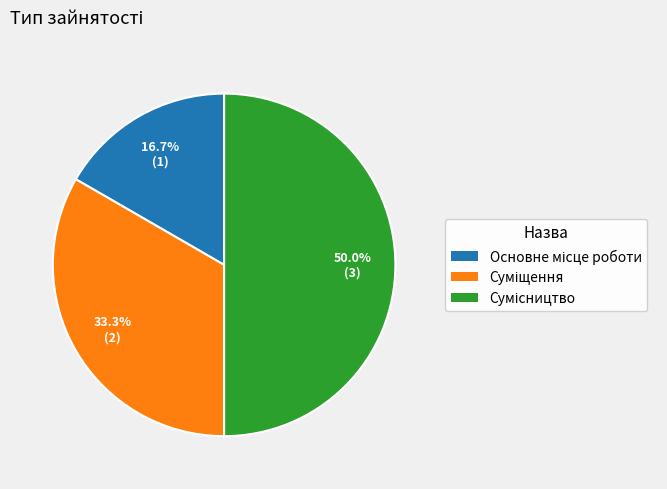

Count the number of slices in the pie.

3